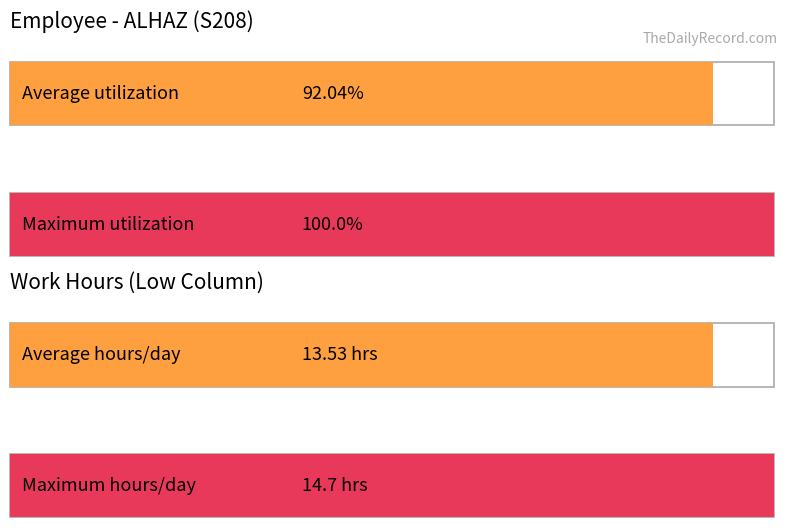

Does the chart contain stacked bars?

No